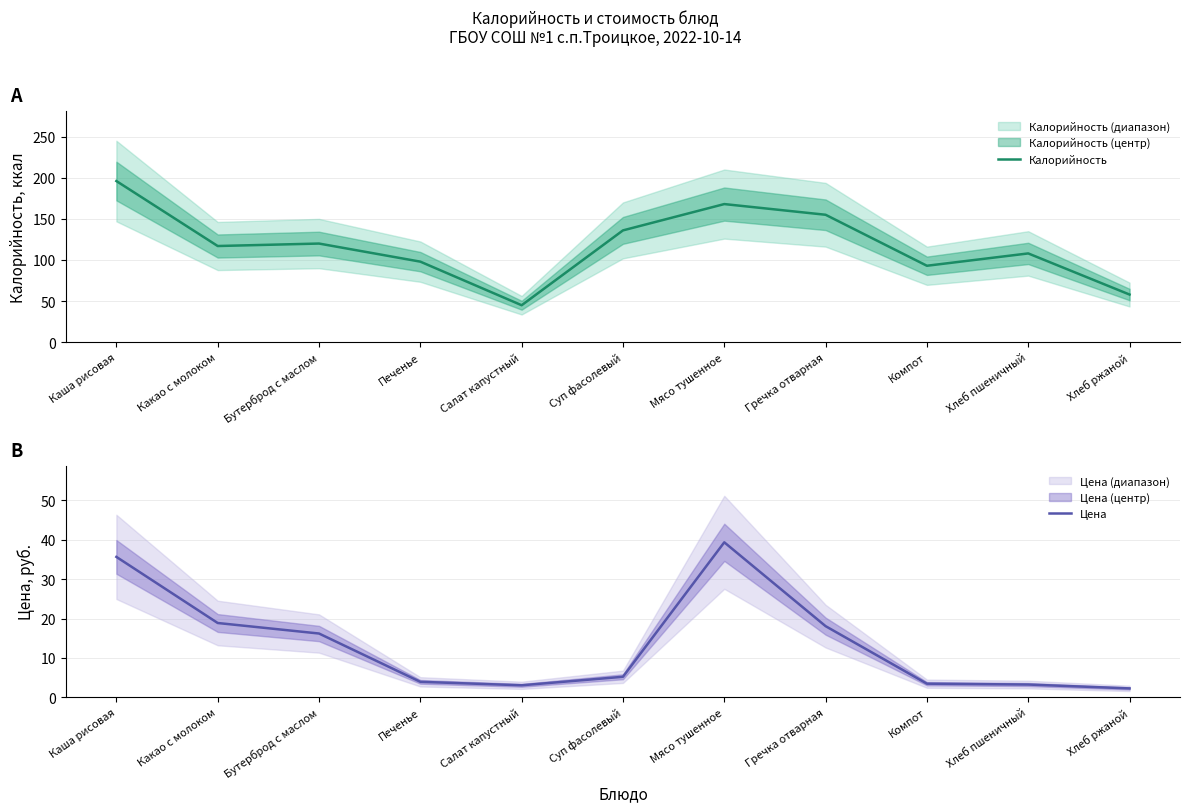

What is the approximate value of Цена at Компот?

3.5